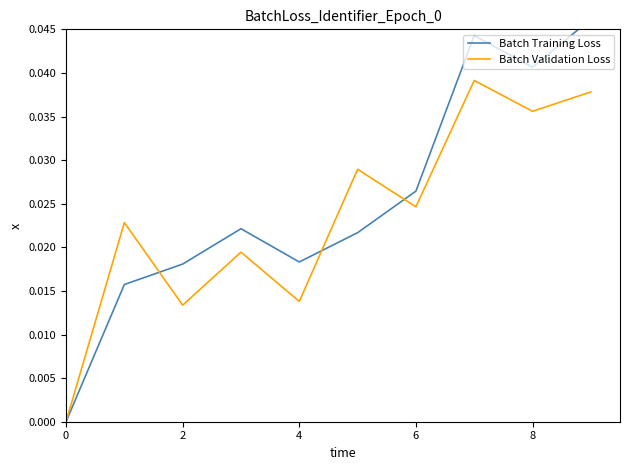

Which series has the largest total across all categories?

Batch Training Loss